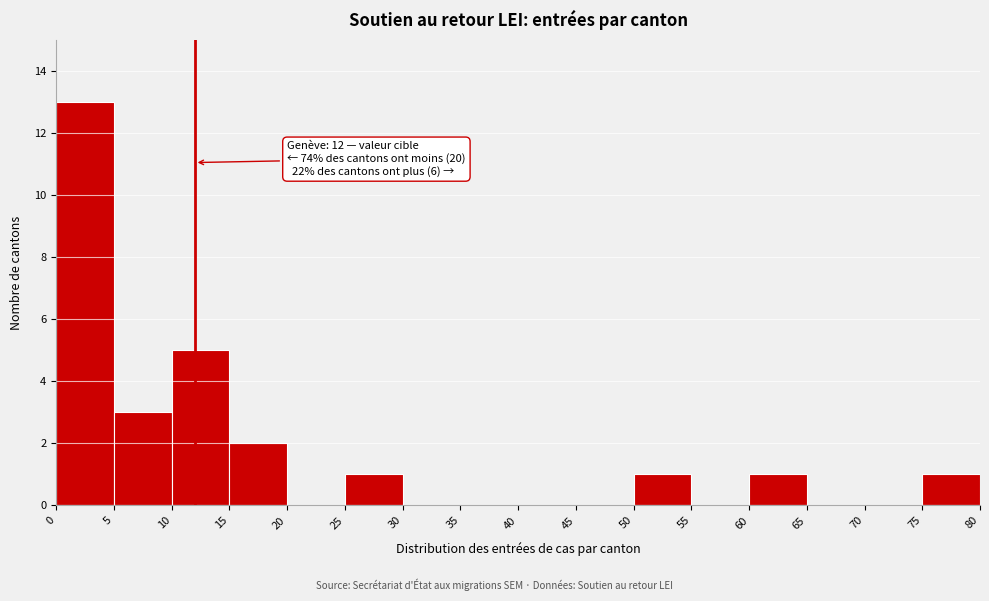

Over which range of the x-axis is the bar tallest?

0 to 5